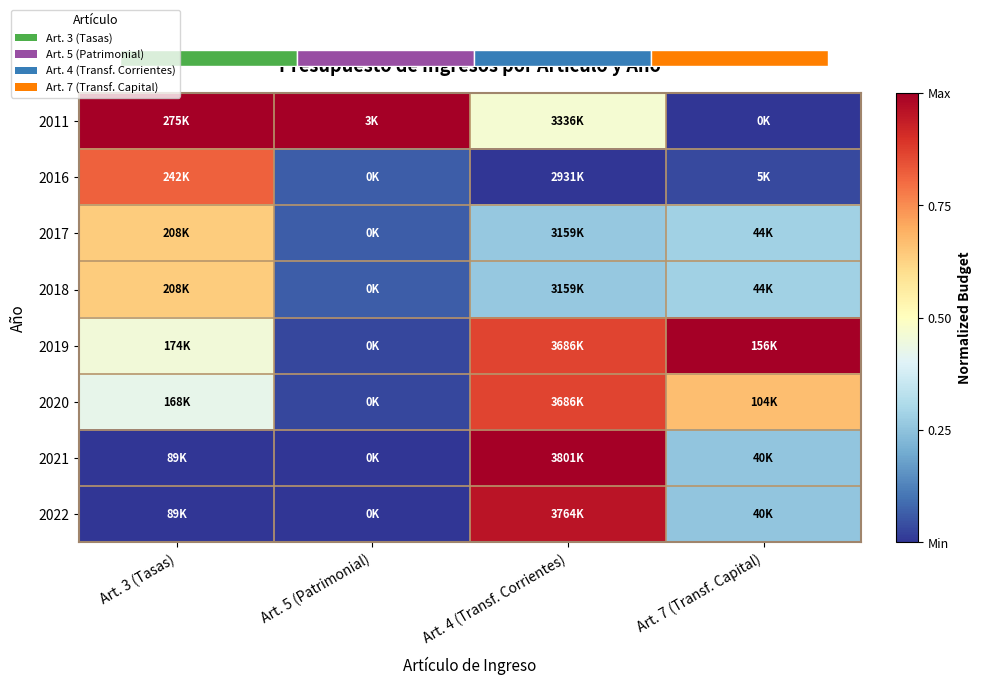

At which label does 2011 reach its minimum?

Art. 7 (Transf. Capital)